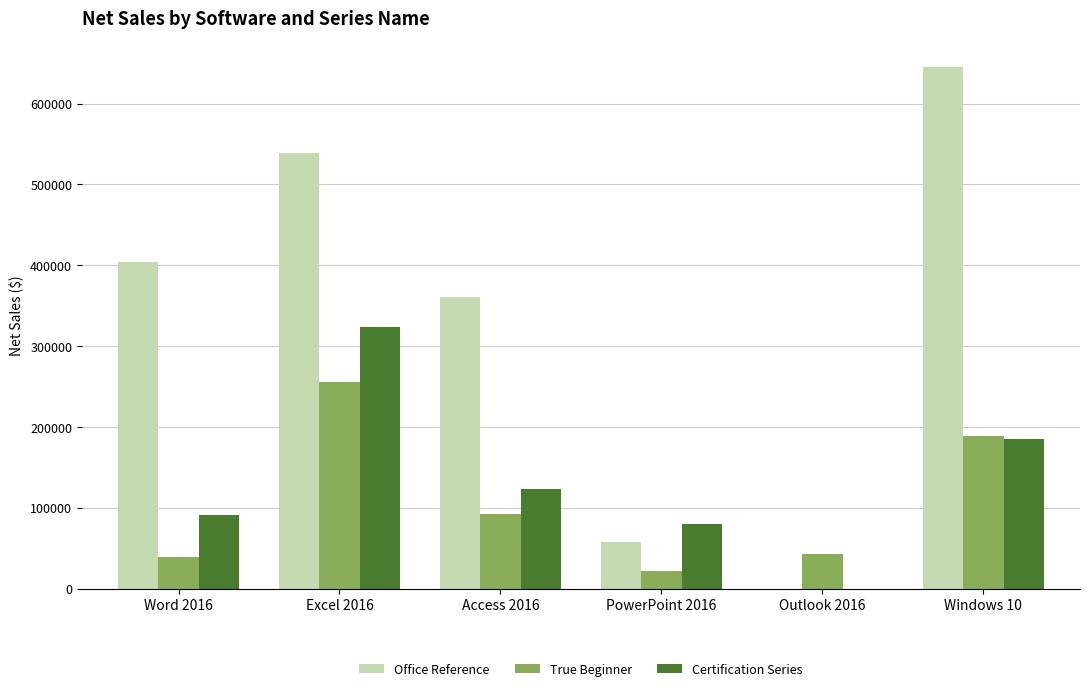

What is the sum of all True Beginner values?

639770.0